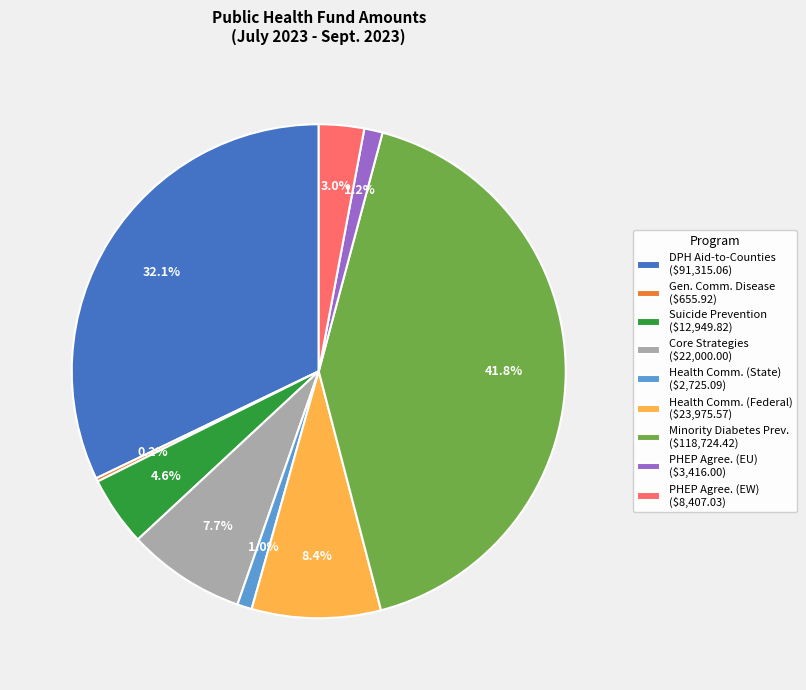

Does Core Strategies ($22,000.00) account for over 50% of the chart?

No